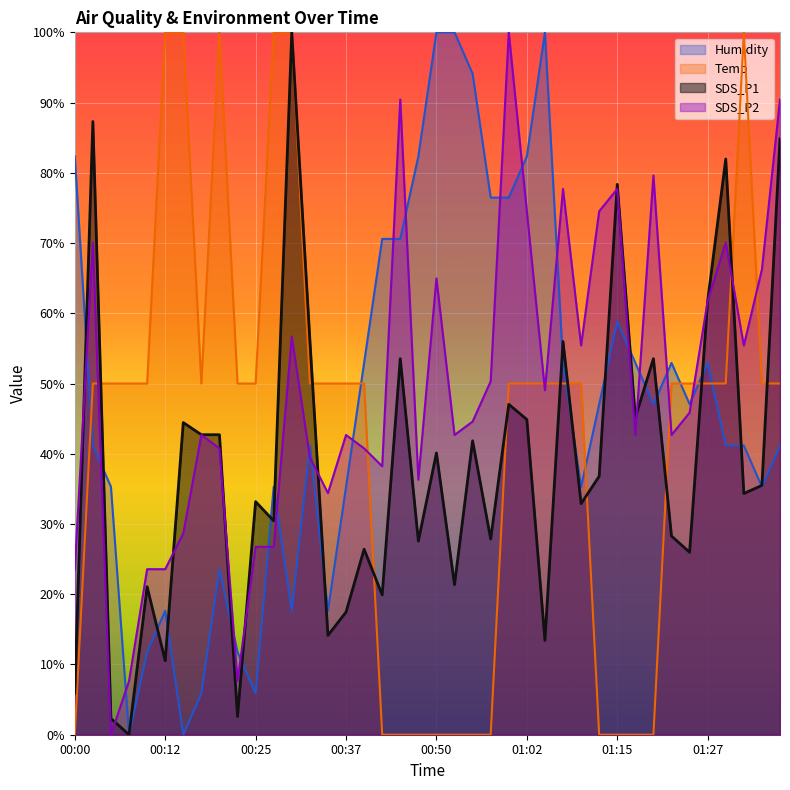

At which label does SDS_P1 first exceed 35?

00:02